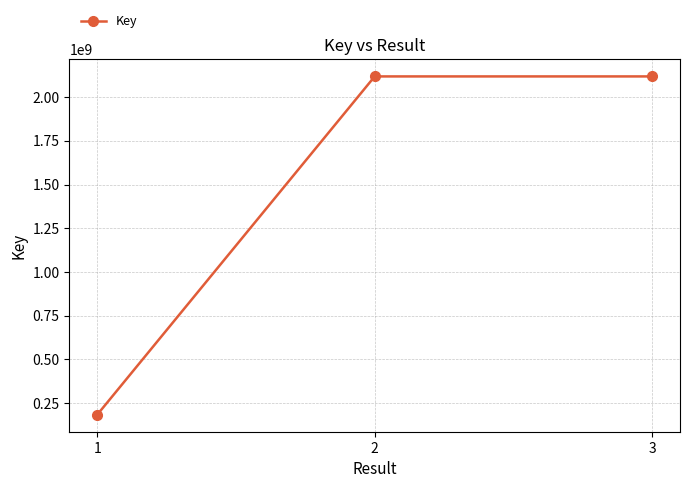

What is the smallest value displayed?

183526539